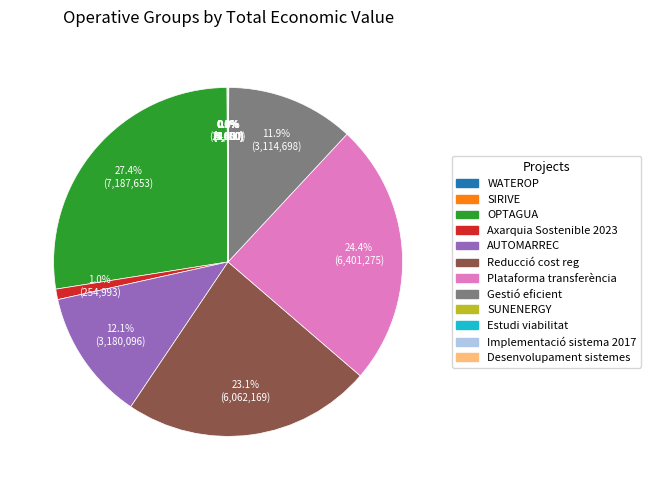

Which has a higher value, Plataforma transferència or Reducció cost reg?

Plataforma transferència